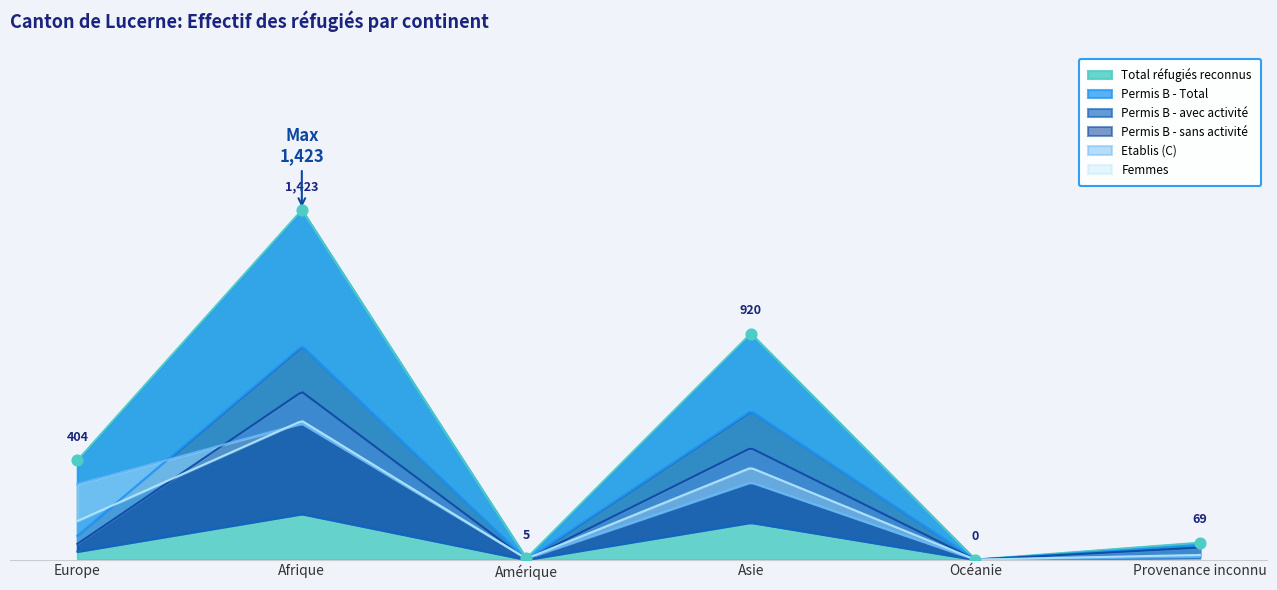

Which series has the largest total across all categories?

Total réfugiés reconnus